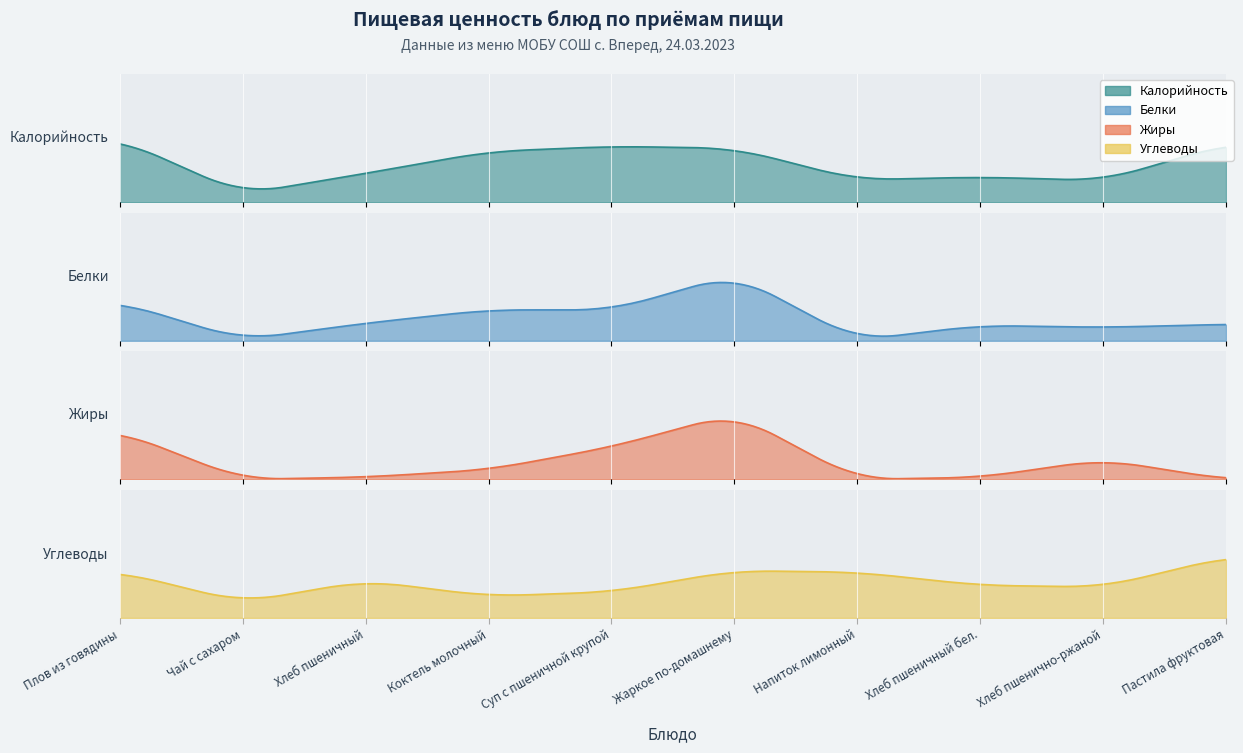

Which series has the largest total across all categories?

Калорийность